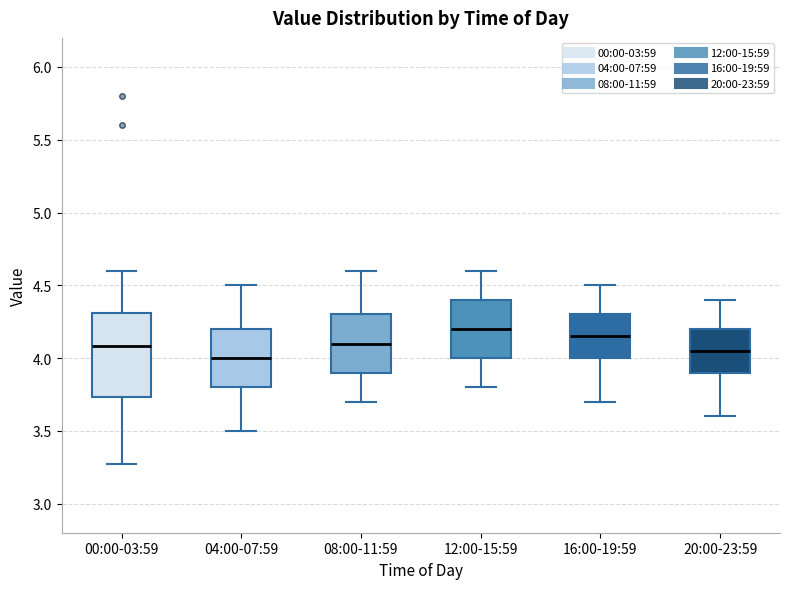

Where does the lower whisker of the box for 20:00-23:59 end on the y-axis? The values are not printed on the chart, so give them approximately, as read against the axis.

3.60